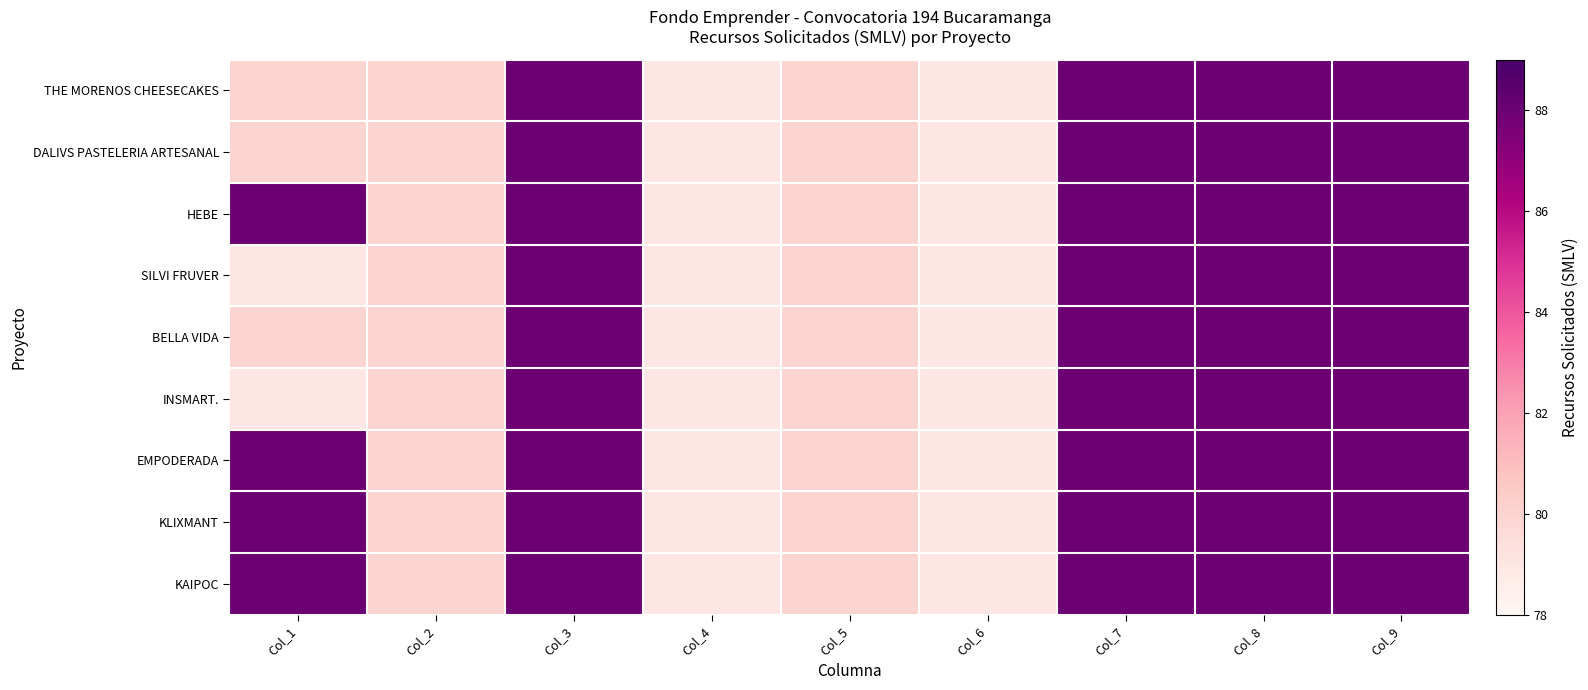

Rank the series by their maximum value, from highest to lowest.

THE MORENOS CHEESECAKES, DALIVS PASTELERIA ARTESANAL, HEBE, SILVI FRUVER, BELLA VIDA, INSMART., EMPODERADA, KLIXMANT, KAIPOC